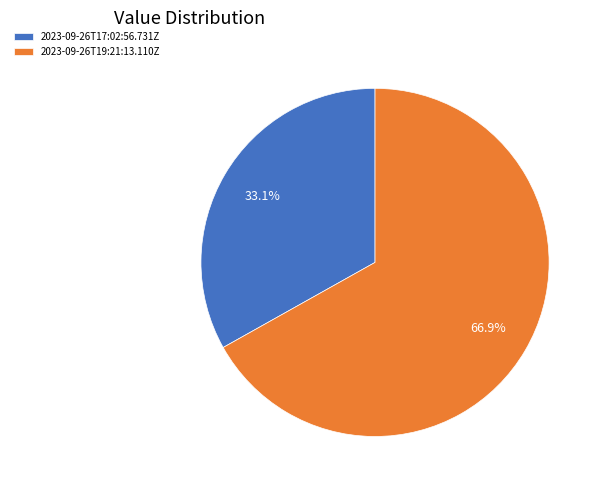

Which category accounts for the majority?

2023-09-26T19:21:13.110Z